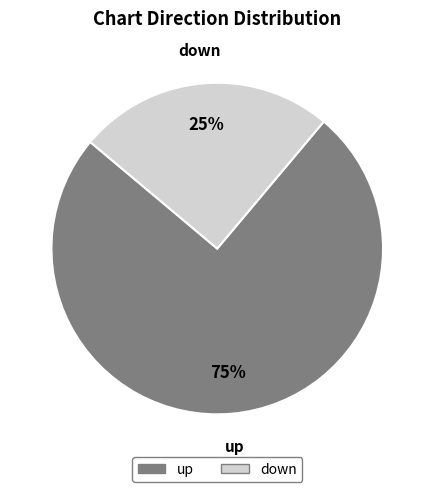

Do up and down together represent more than half of the pie?

Yes